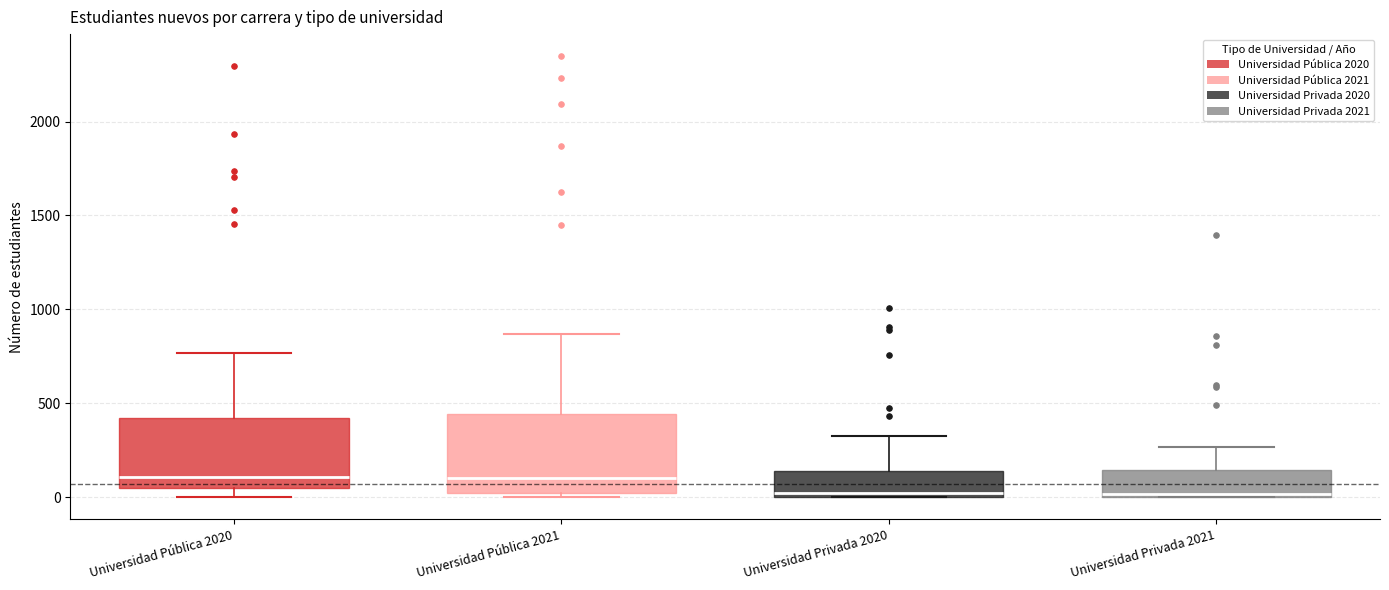

Reading left to right, transcribe this box plot: for each box, give where its median line is, the range the box spans, and where its two whiskers end, as read against the y-axis. The values are not printed on the chart, so give them approximately, as read against the axis.

Universidad Pública 2020: median 100, box 50 to 400, whiskers 0 to 750
Universidad Pública 2021: median 100, box 0 to 450, whiskers 0 (just below the box's lower edge) to 850
Universidad Privada 2020: median 0 (just above the box's lower edge), box 0 to 150, whiskers 0 to 350
Universidad Privada 2021: median 0 (just above the box's lower edge), box 0 to 150, whiskers 0 to 250